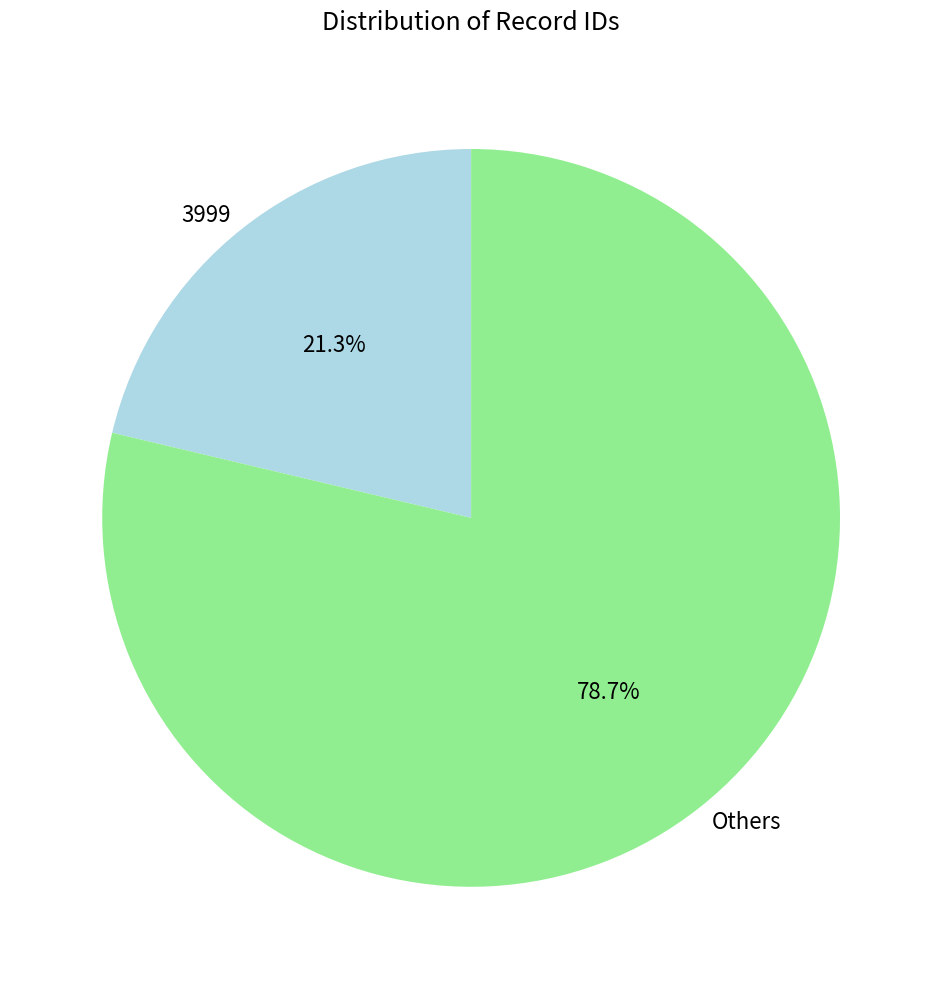

Rank the categories by value from highest to lowest.

Others, 3999